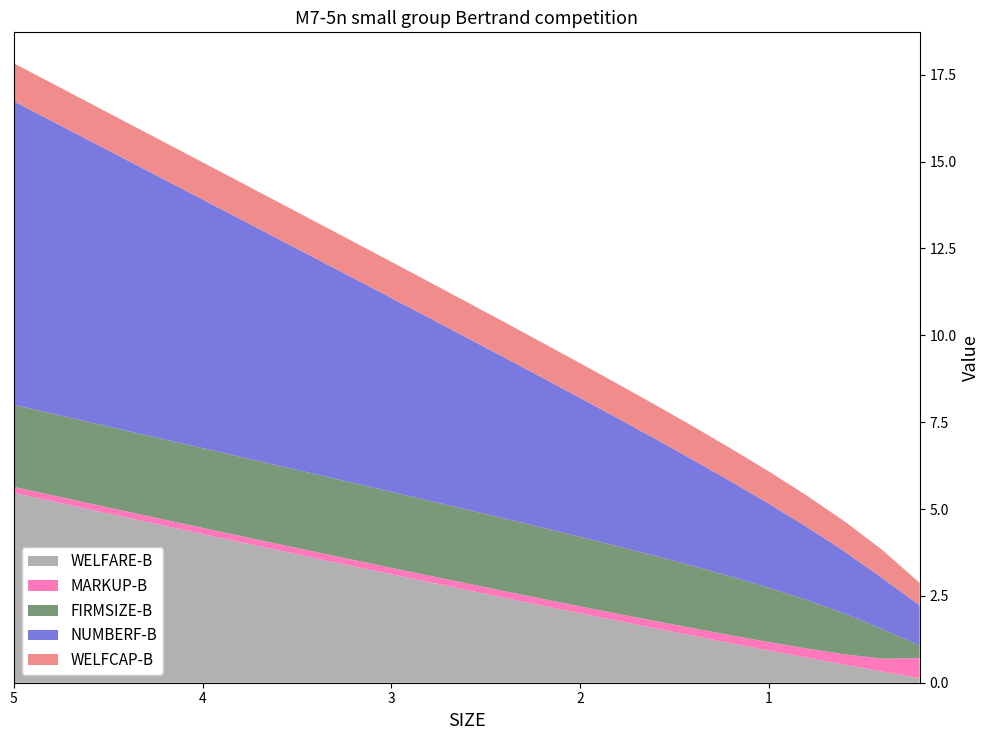

Reading left to right, list all the values displayed in this chart.

WELFARE-B: 5.5	5.2	5.0	4.8	4.5	4.3	4.0	3.8	3.6	3.4	3.1	2.9	2.7	2.4	2.2	2.0	1.8	1.6	1.3	1.1	0.9	0.7	0.5	0.3	0.1
WELFCAP-B: 1.1	1.1	1.1	1.1	1.1	1.1	1.1	1.1	1.1	1.0	1.0	1.0	1.0	1.0	1.0	1.0	1.0	1.0	1.0	0.9	0.9	0.9	0.9	0.8	0.6
FIRMSIZE-B: 2.4	2.4	2.3	2.3	2.3	2.3	2.3	2.3	2.2	2.2	2.2	2.2	2.1	2.1	2.0	2.0	1.9	1.9	1.8	1.7	1.6	1.4	1.2	0.9	0.4
NUMBERF-B: 8.7	8.4	8.1	7.8	7.5	7.2	6.8	6.5	6.2	5.9	5.6	5.3	4.9	4.6	4.3	4.0	3.7	3.4	3.1	2.7	2.4	2.1	1.8	1.5	1.2
MARKUP-B: 0.2	0.2	0.2	0.2	0.2	0.2	0.2	0.2	0.2	0.2	0.2	0.2	0.2	0.2	0.2	0.2	0.2	0.2	0.2	0.2	0.2	0.3	0.3	0.4	0.6